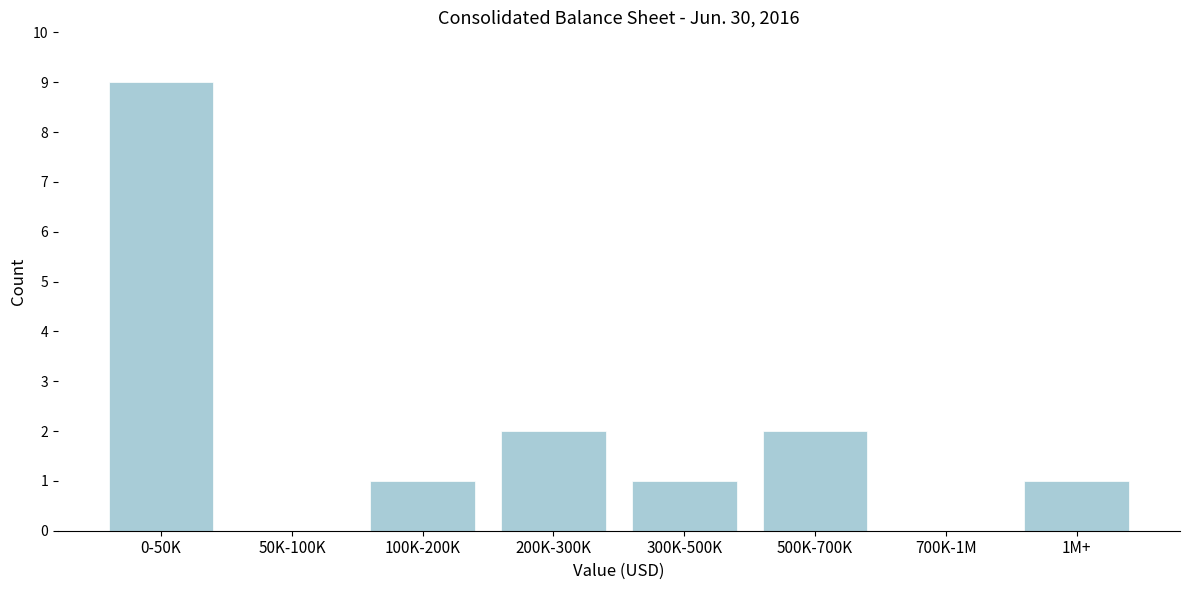

Reading right to left, transcribe all the data shown in this chart.

1M+=1	700K-1M=0	500K-700K=2	300K-500K=1	200K-300K=2	100K-200K=1	50K-100K=0	0-50K=9